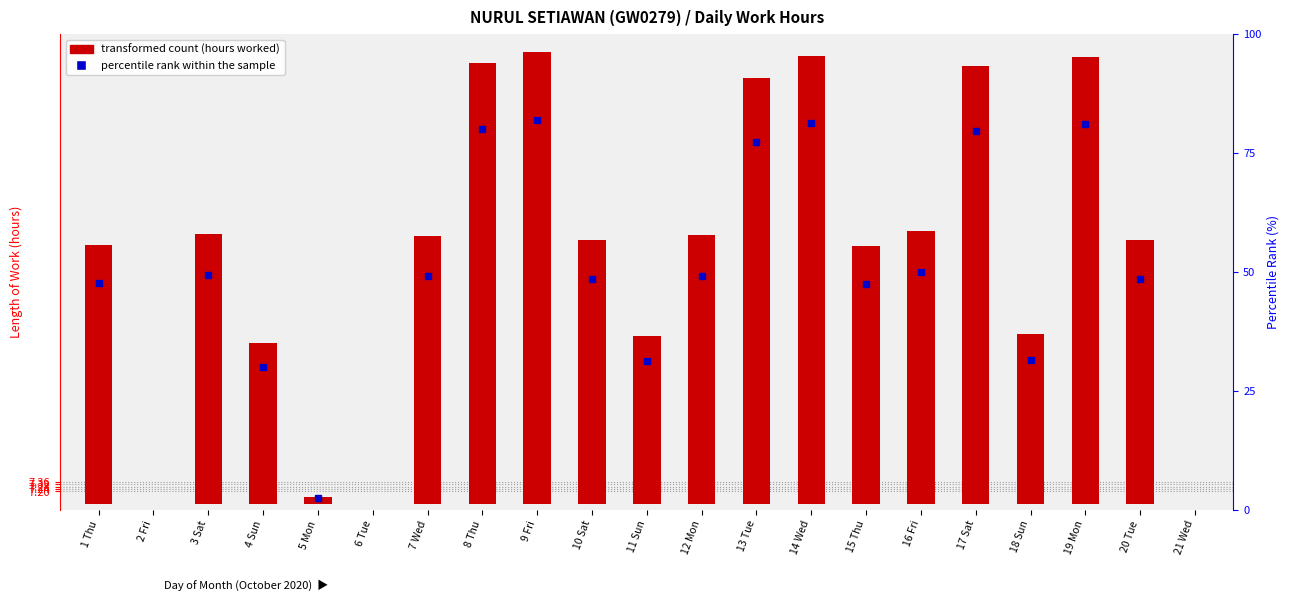

At which label is the value closest to 3?

18 Sun